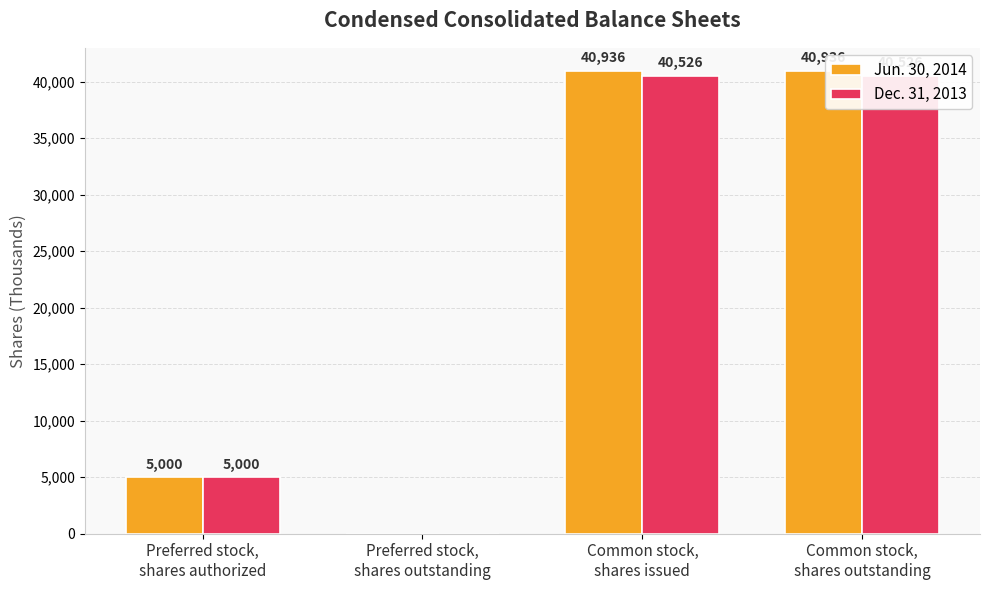

At how many categories does at least one series exceed 6771?

2